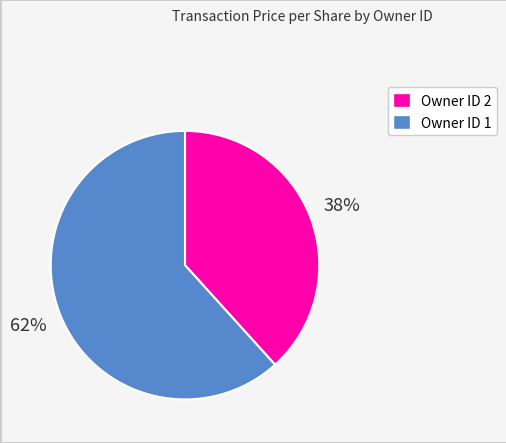

Does any single category account for the majority?

Yes